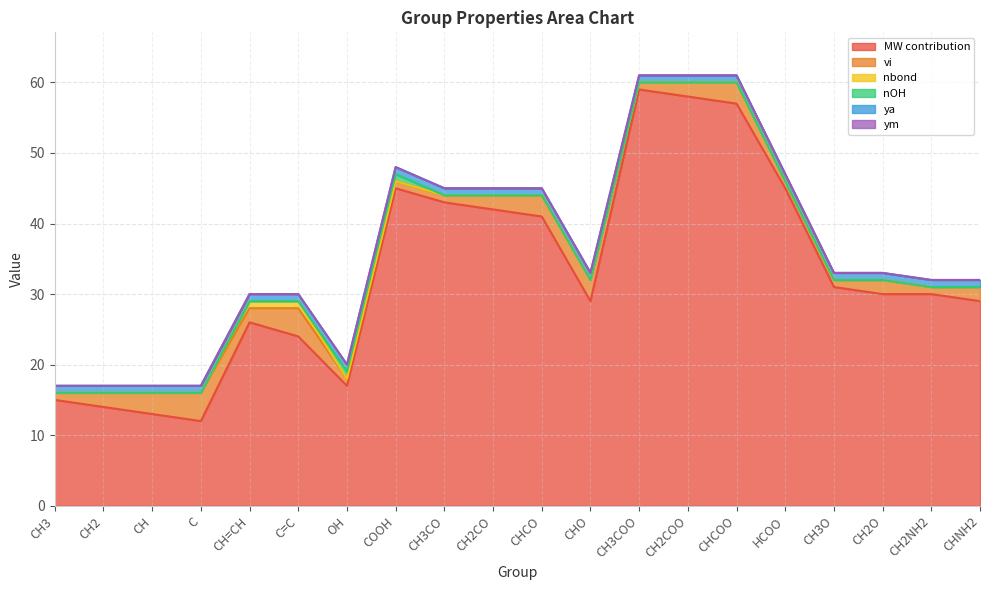

At which category is the sum across all series the highest?

CH3COO